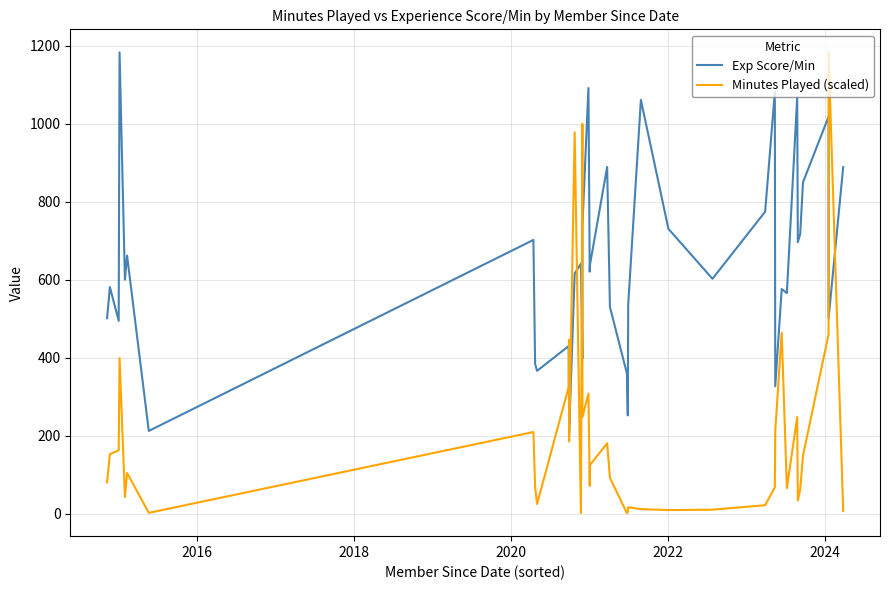

What is the label of the 39th point from the right?

2016